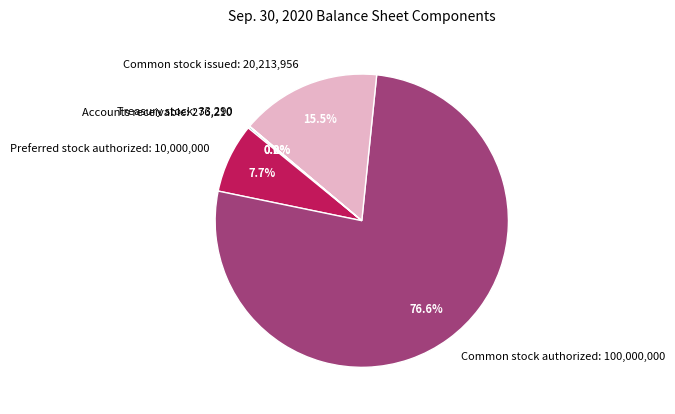

Does Common stock issued: 20,213,956 account for over 50% of the chart?

No